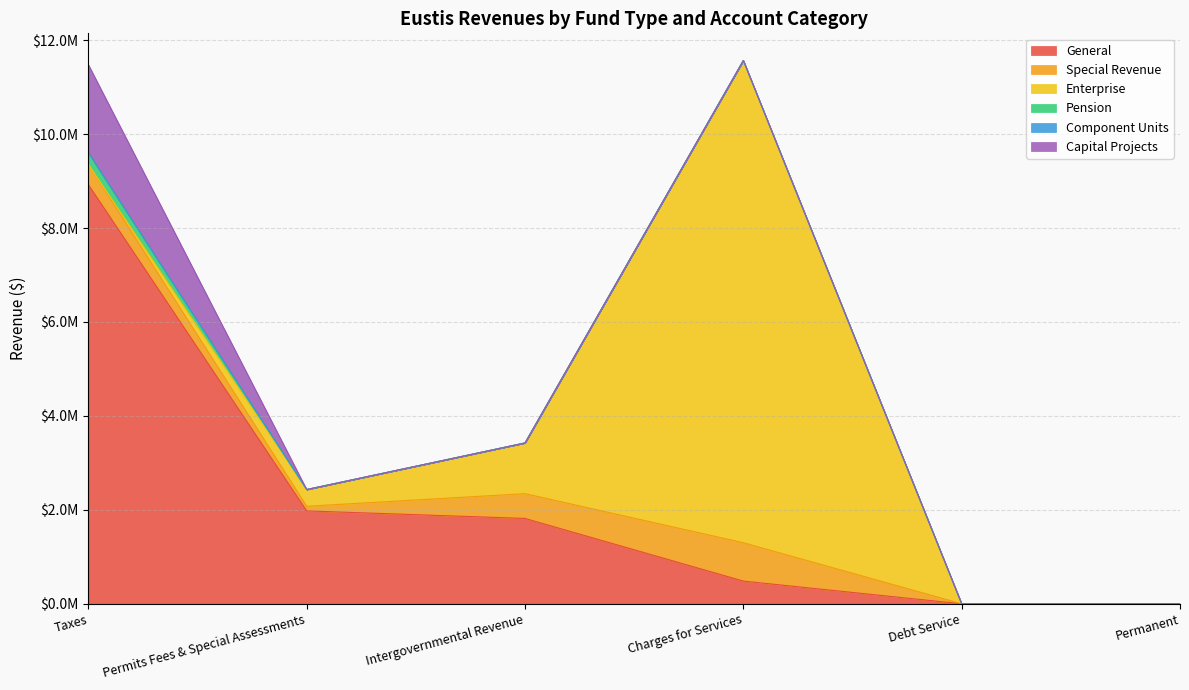

Between Taxes and Permits Fees & Special Assessments, which is larger?

Taxes